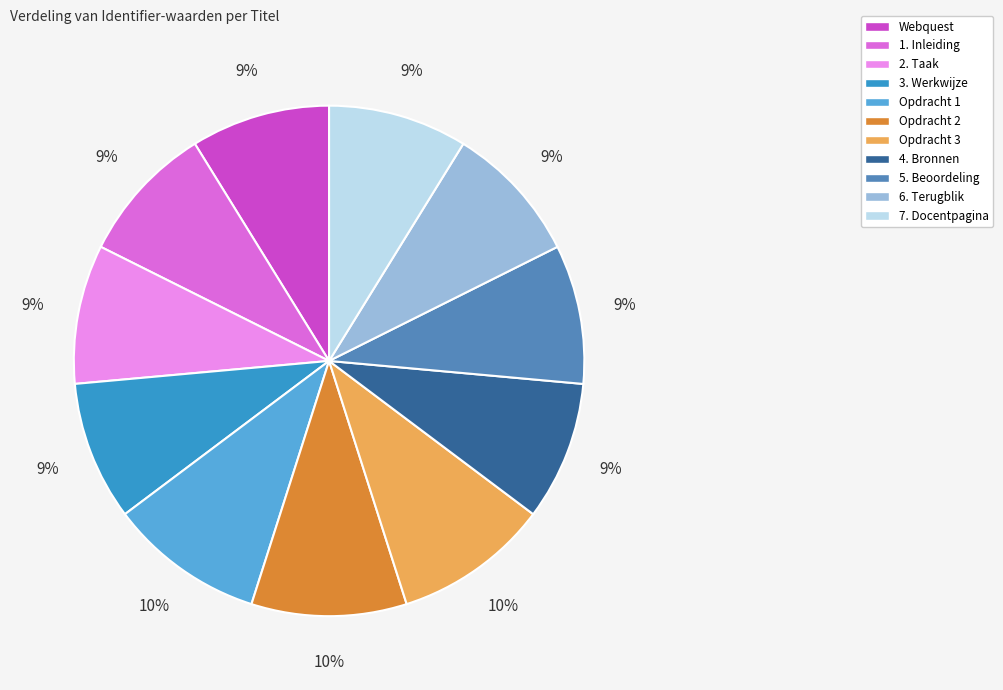

Is the sum of 3. Werkwijze and 7. Docentpagina greater than half?

No